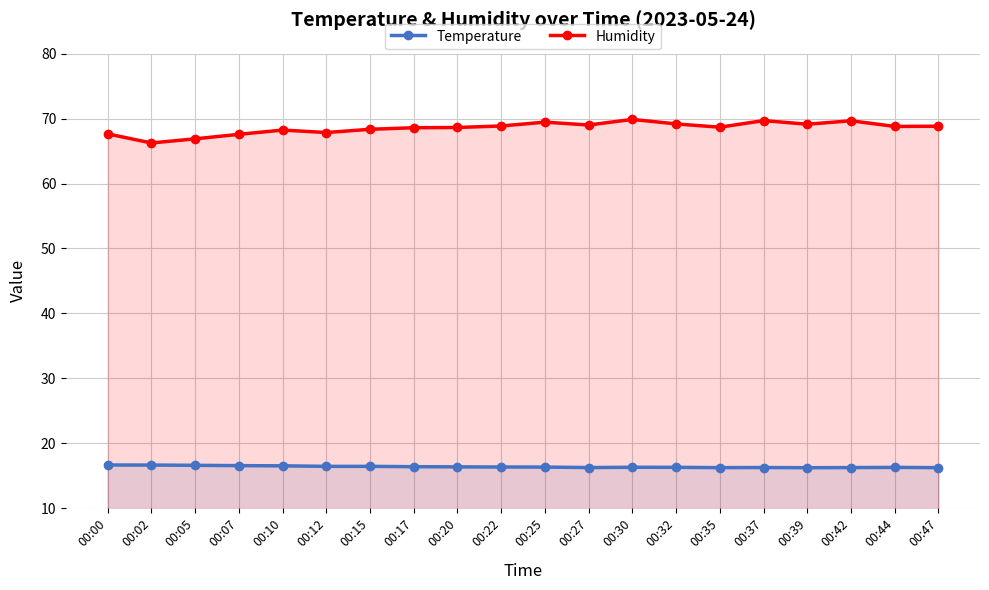

What is the value of the Temperature point at the 9th from the left?

16.3